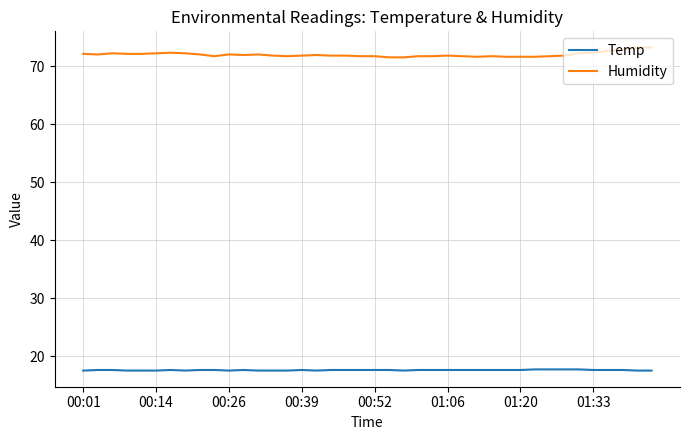

Does the chart display data point markers on the line(s)?

No